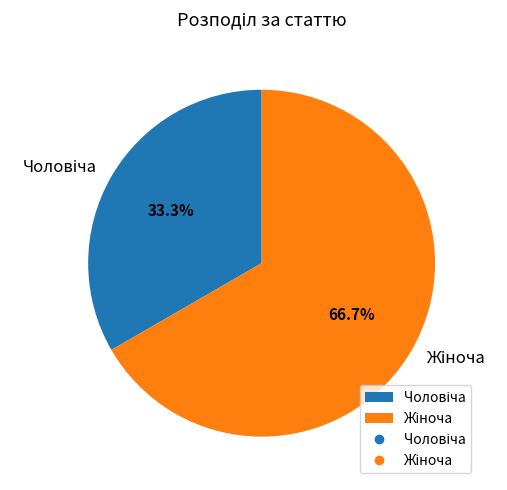

Is there a majority slice in this chart?

Yes